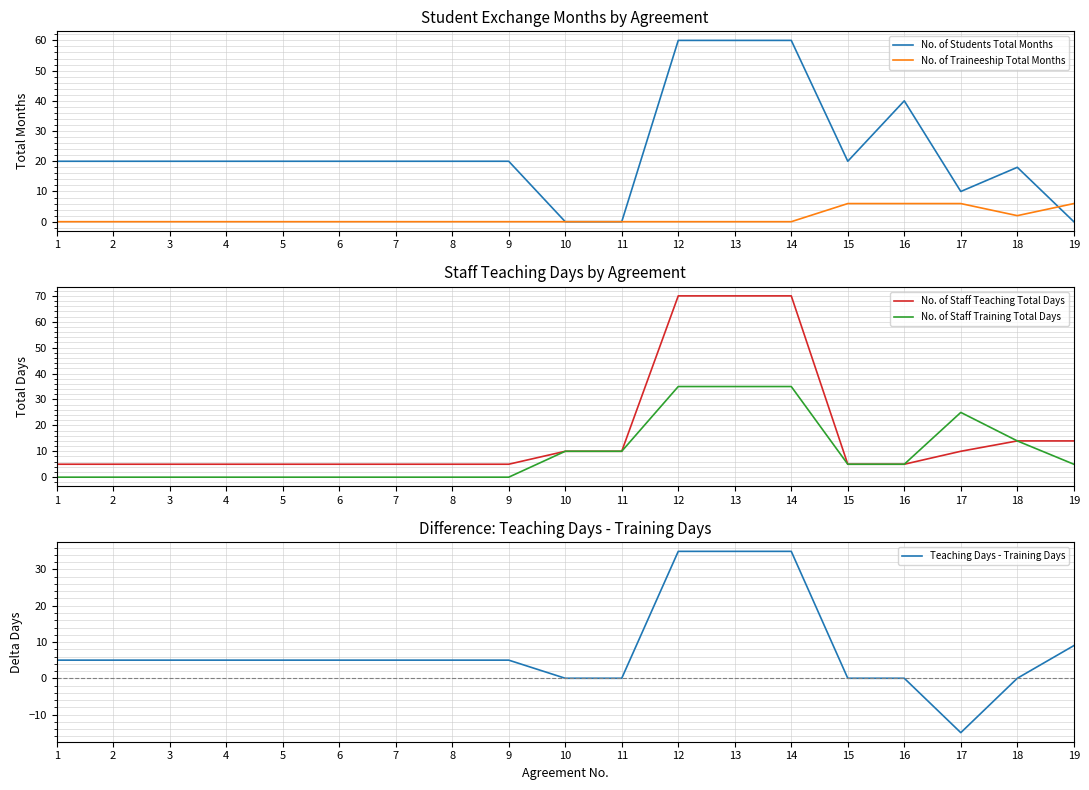

Which has a higher value, 18 or 15?

15